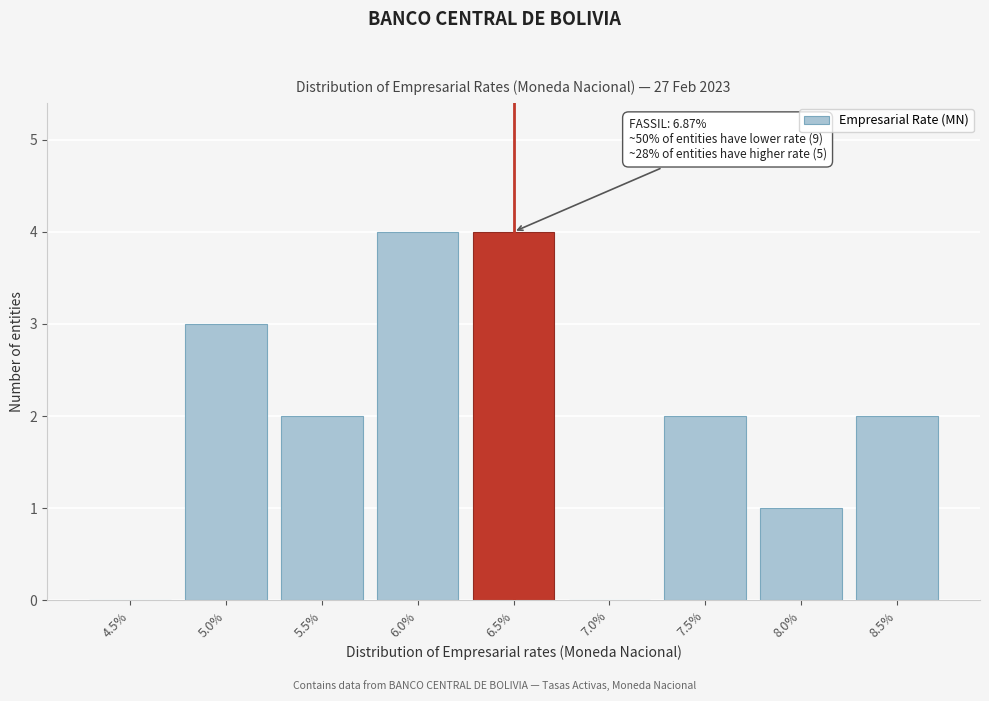

Reading left to right, extract all data points from this chart.

4.5%=0	5.0%=3	5.5%=2	6.0%=4	6.5%=4	7.0%=0	7.5%=2	8.0%=1	8.5%=2